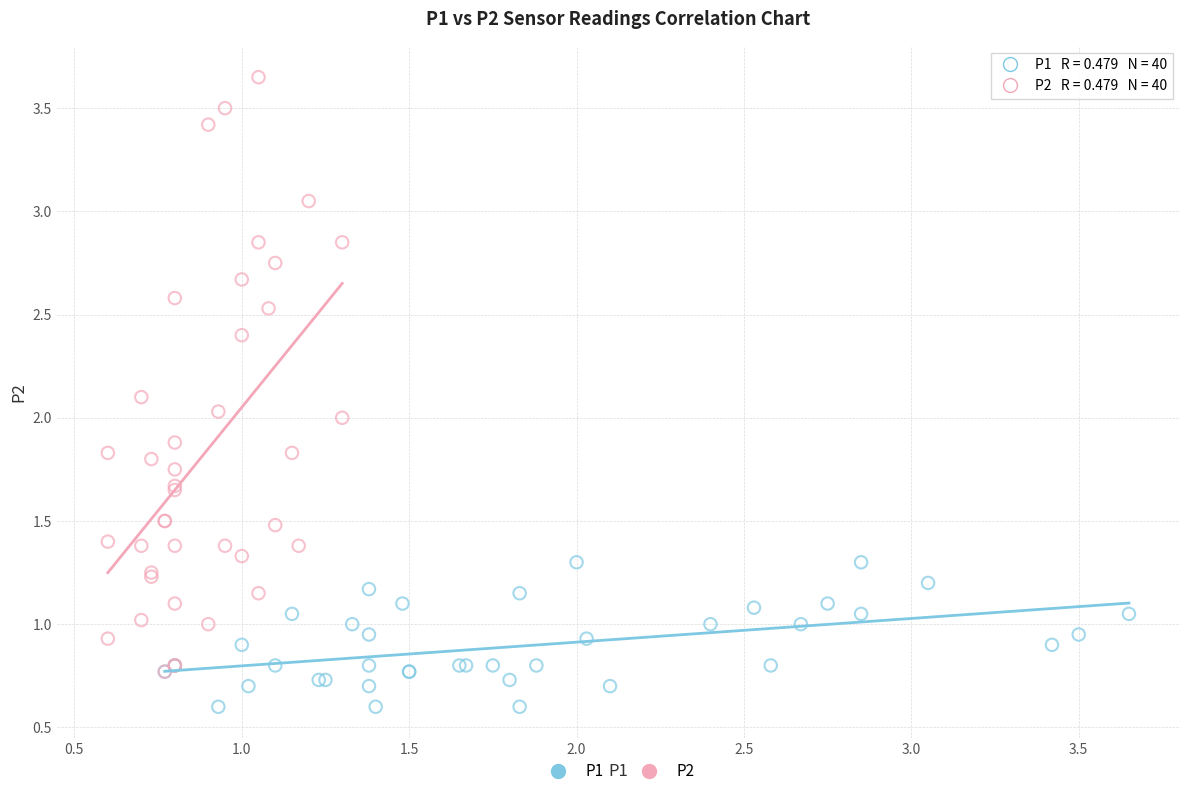

Which series contains the lowest Y value?

P1